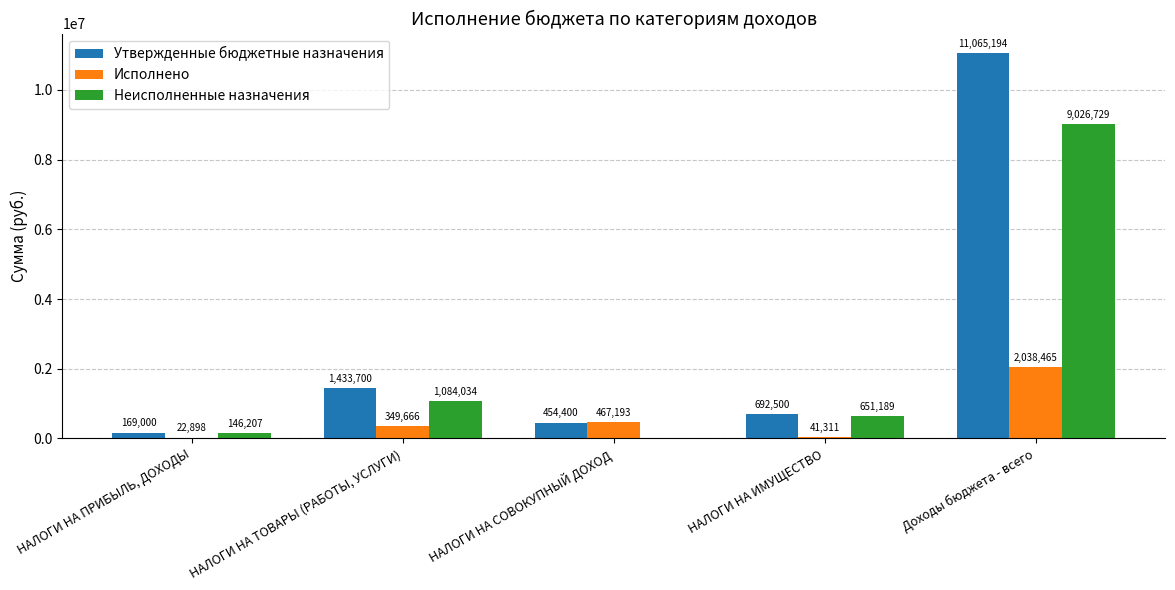

Are the bars horizontal?

No